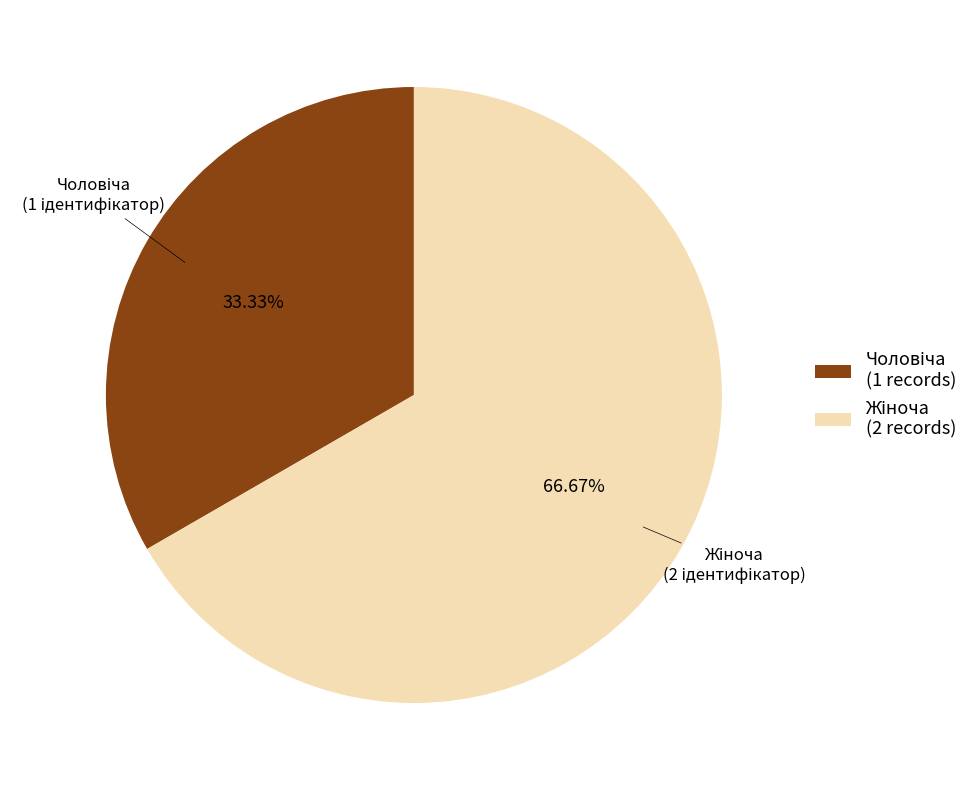

Is there a majority slice in this chart?

Yes